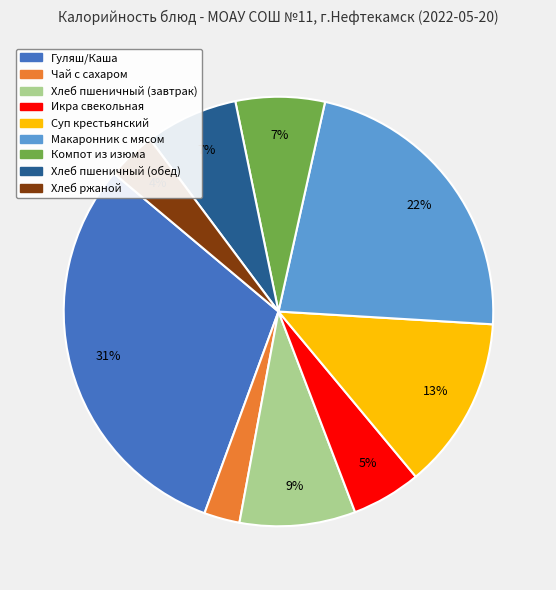

What is the smallest slice in the pie chart?

Чай с сахаром